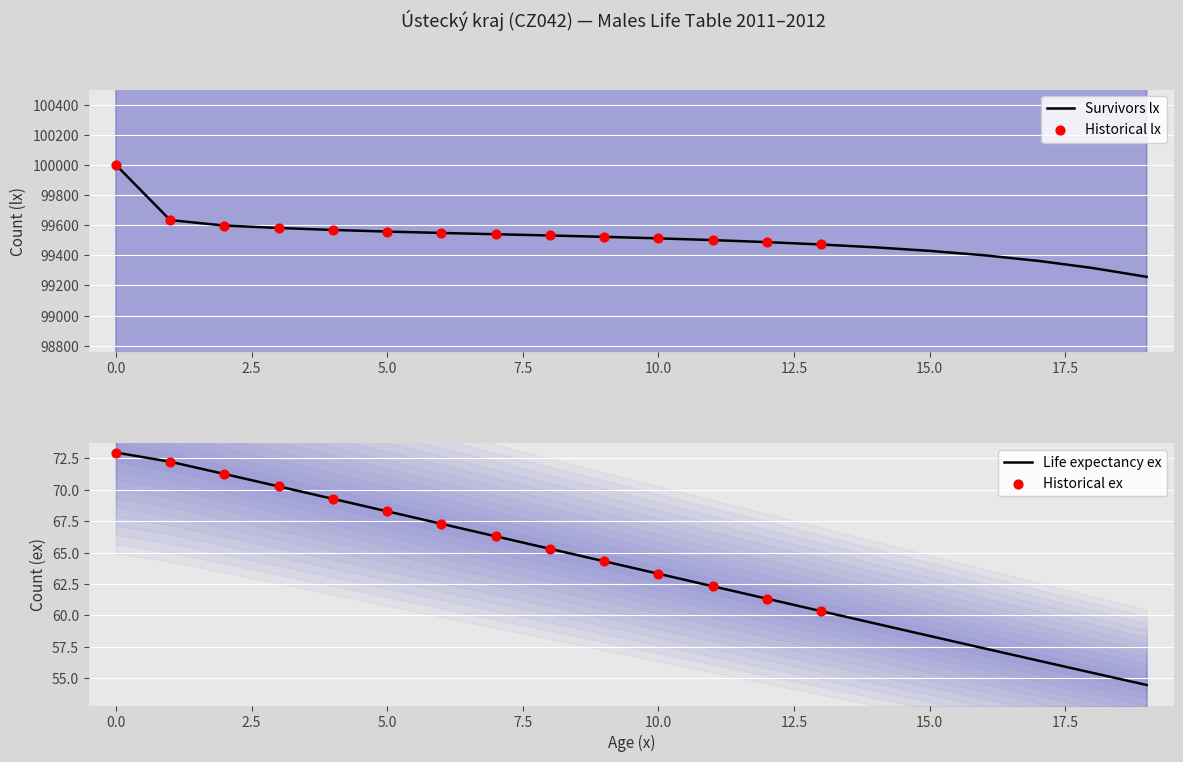

Which series contains the lowest Y value?

ex